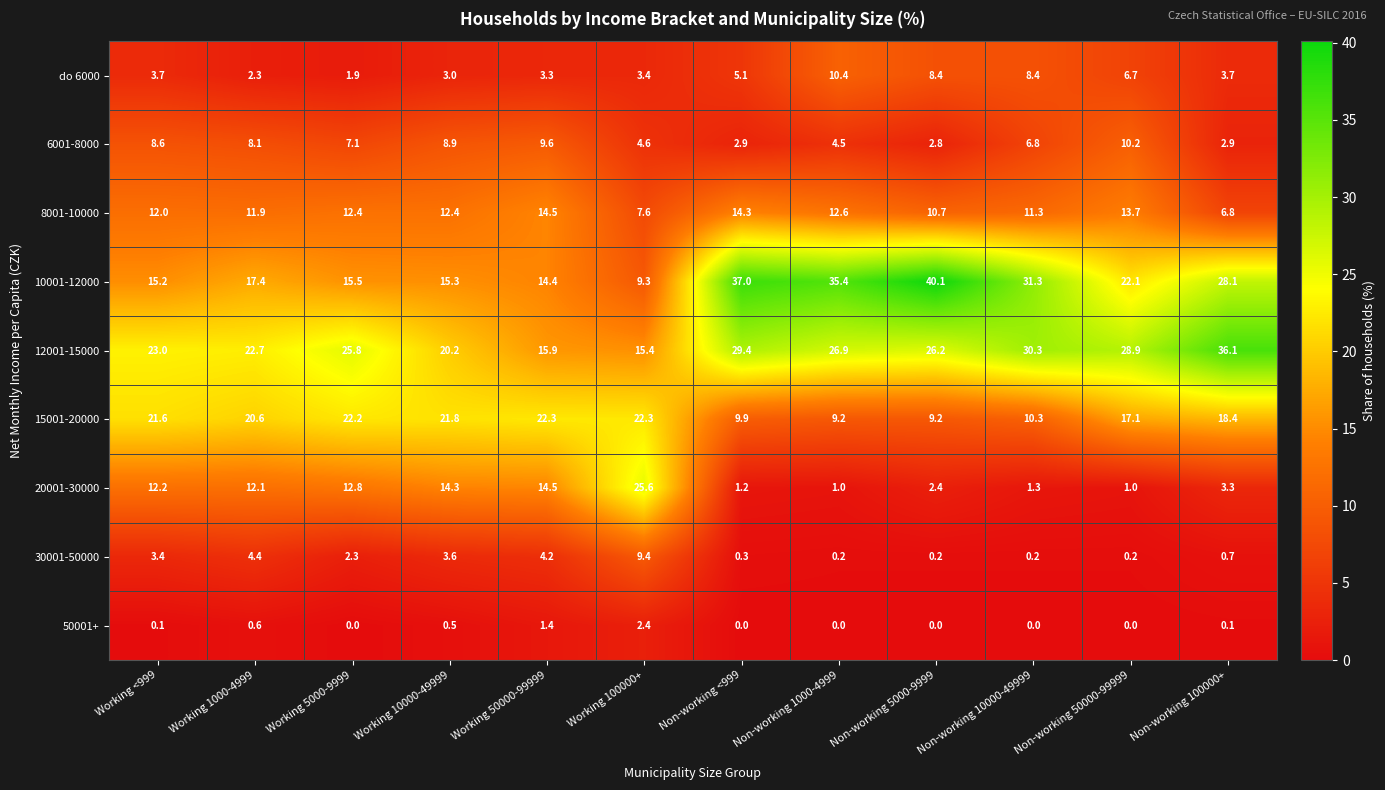

Where does the 12001-15000 series first go above 26?

Non-working <999